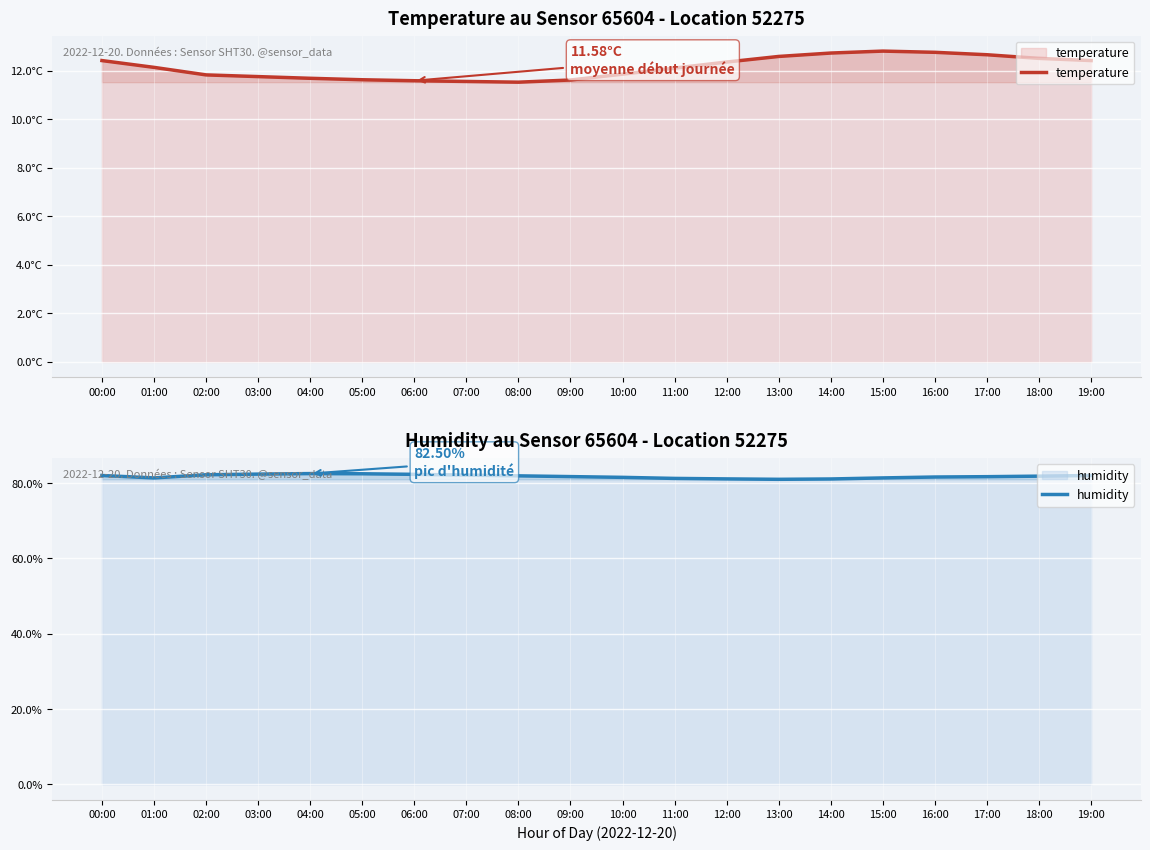

True or false: temperature and humidity intersect in this chart.

False